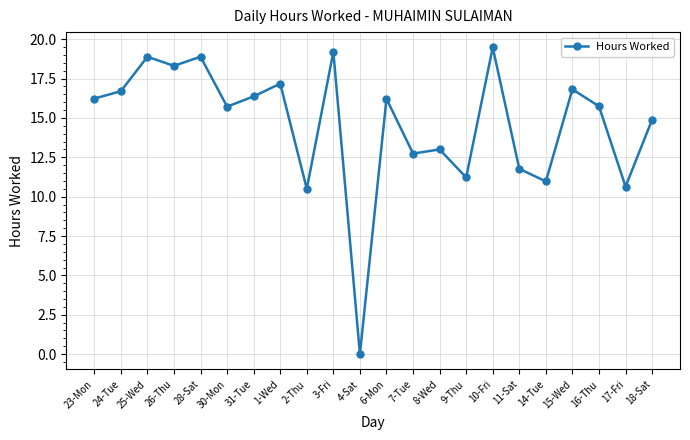

What is the ratio of the value at 31-Tue to the value at 6-Mon?

1.0